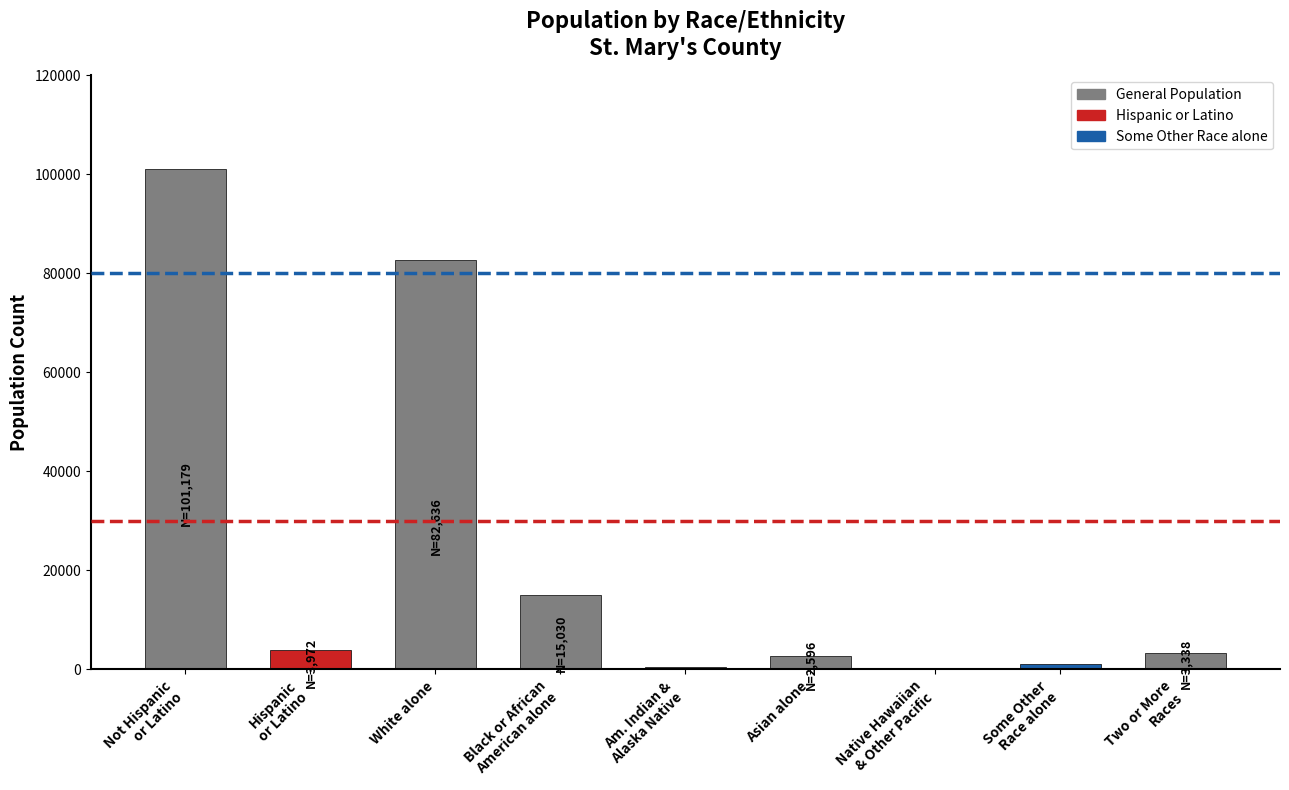

What is the change in value from Not Hispanic
or Latino to Hispanic
or Latino?

-97207